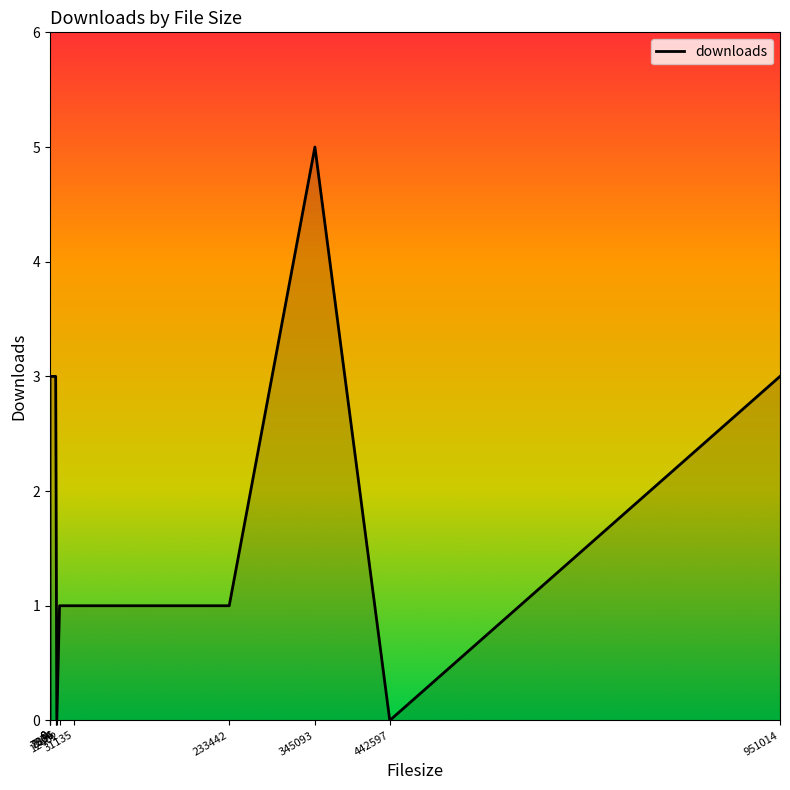

List the labels in order of value, smallest first.

0, 442597, 8836, 0, 233442, 12402, 31135, 7906, 0, 7374, 951014, 345093